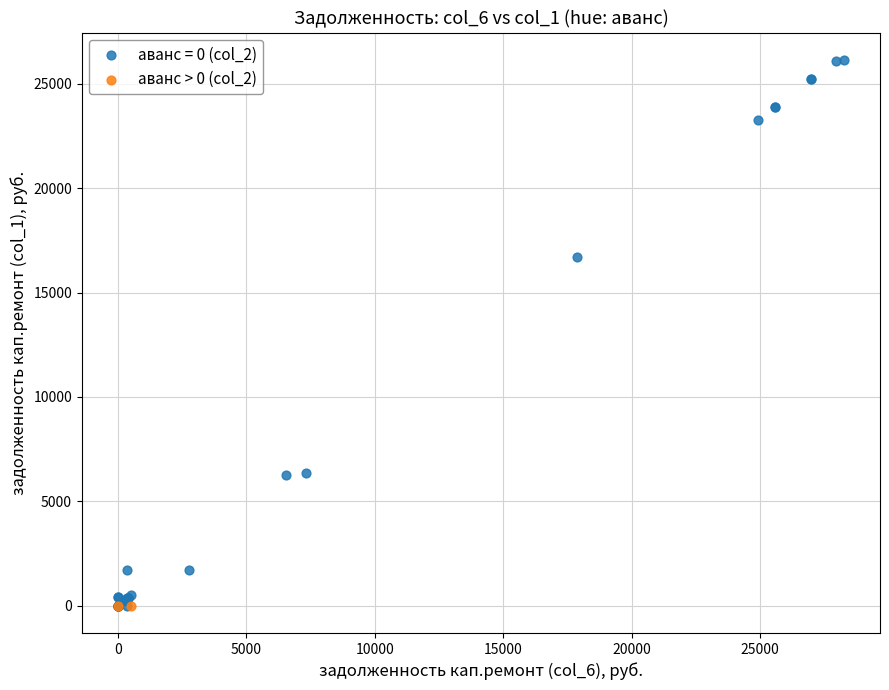

What are all the series names shown in the legend?

аванс = 0 (col_2), аванс > 0 (col_2)